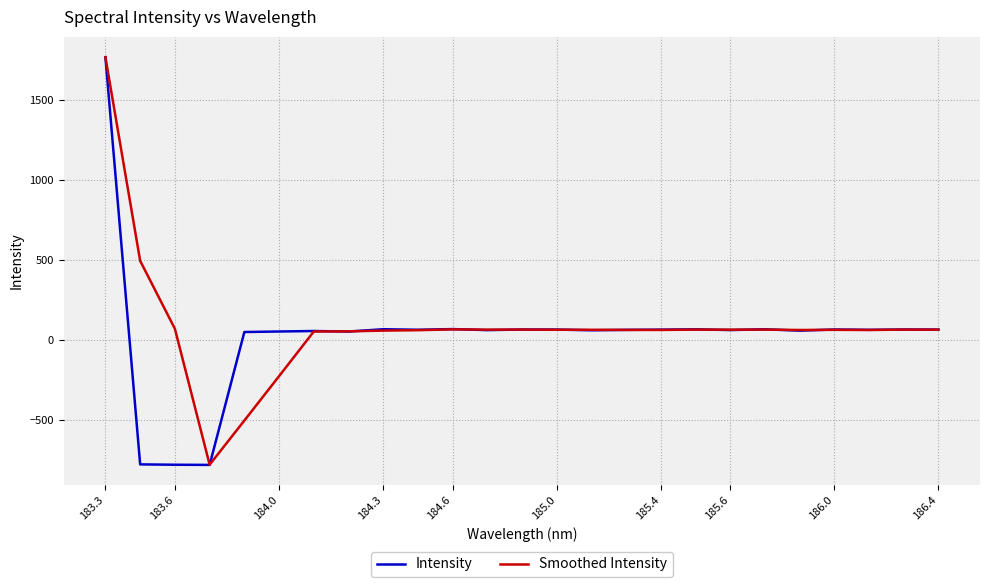

Which series has the largest range (max minus min)?

Intensity